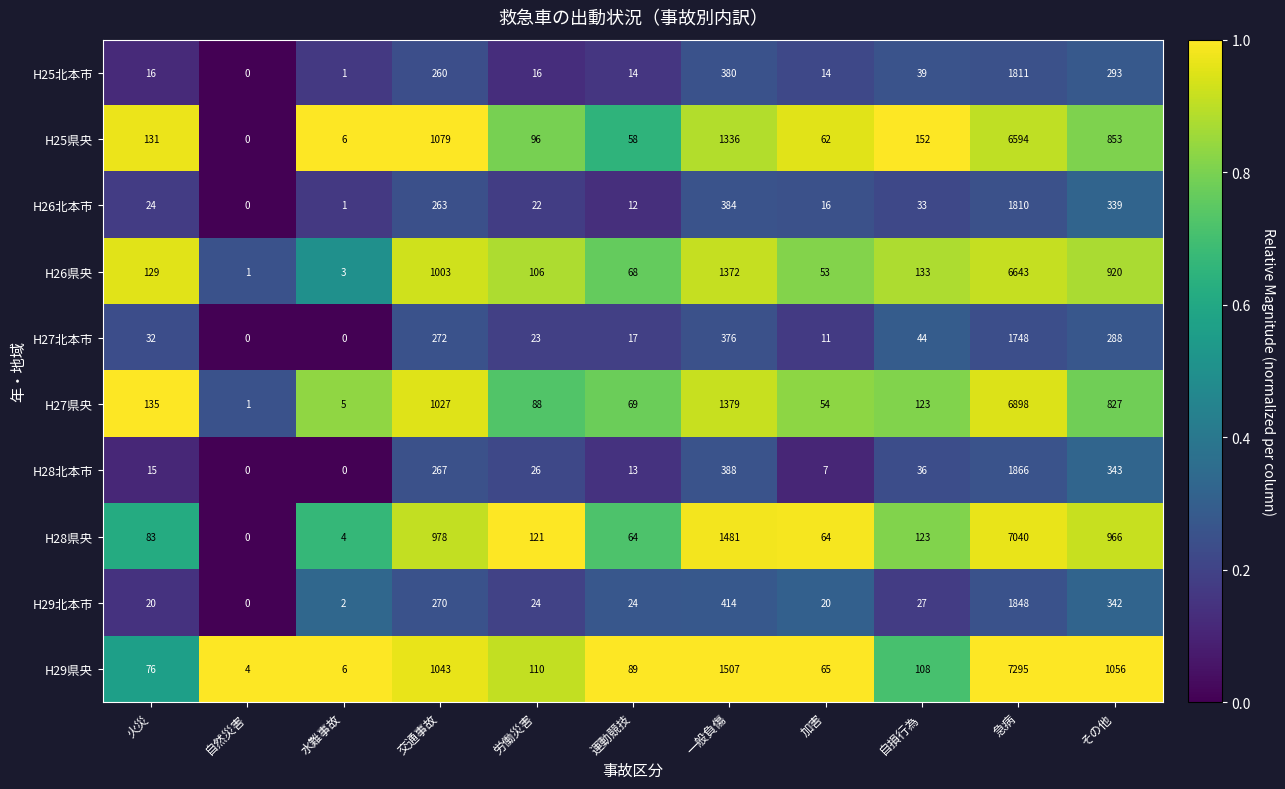

What is the difference between the H28北本市 values at その他 and 自然災害?

343